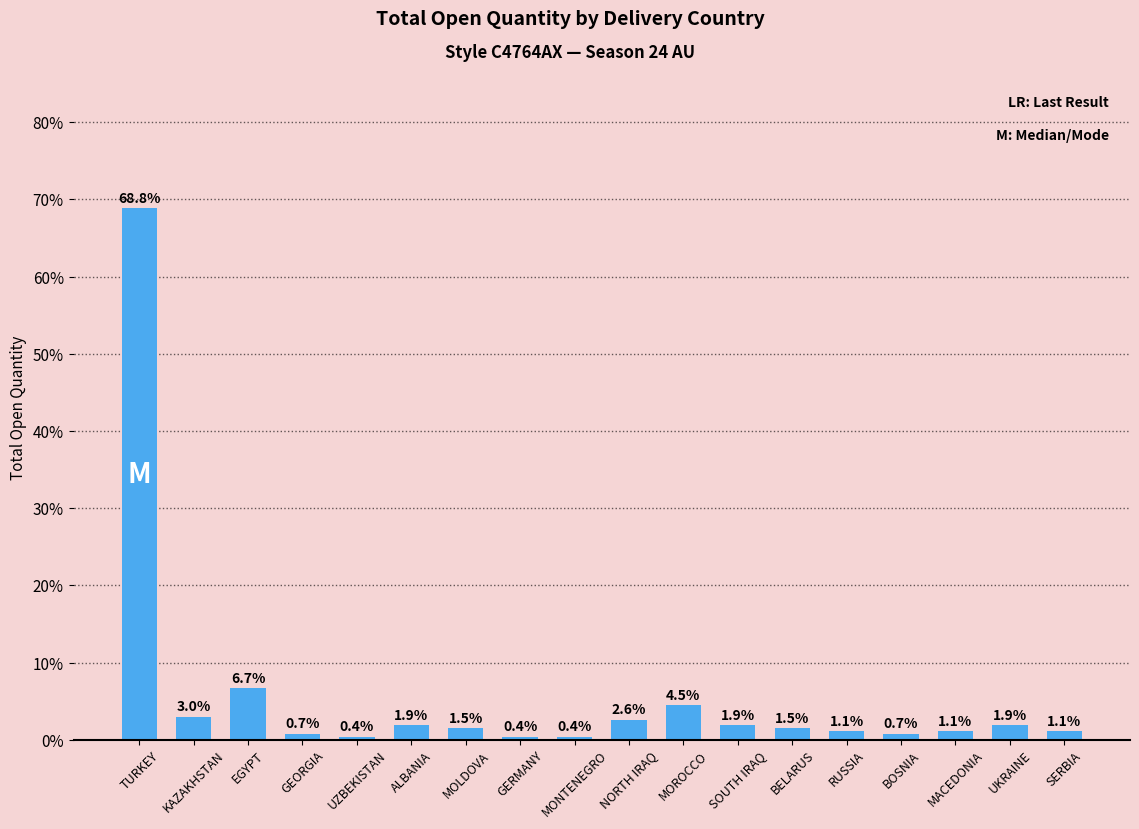

At which label is the value closest to 34?

EGYPT